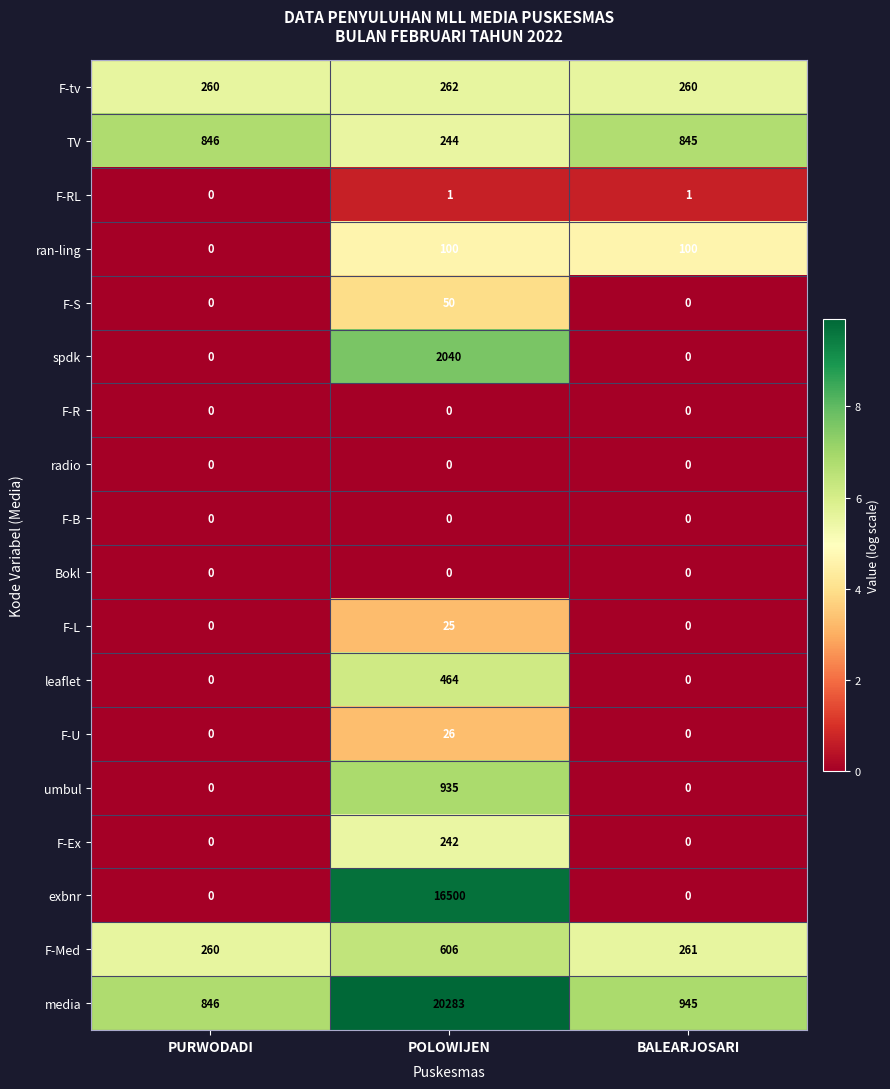

What is the approximate value of TV at BALEARJOSARI, to the nearest 50?

850